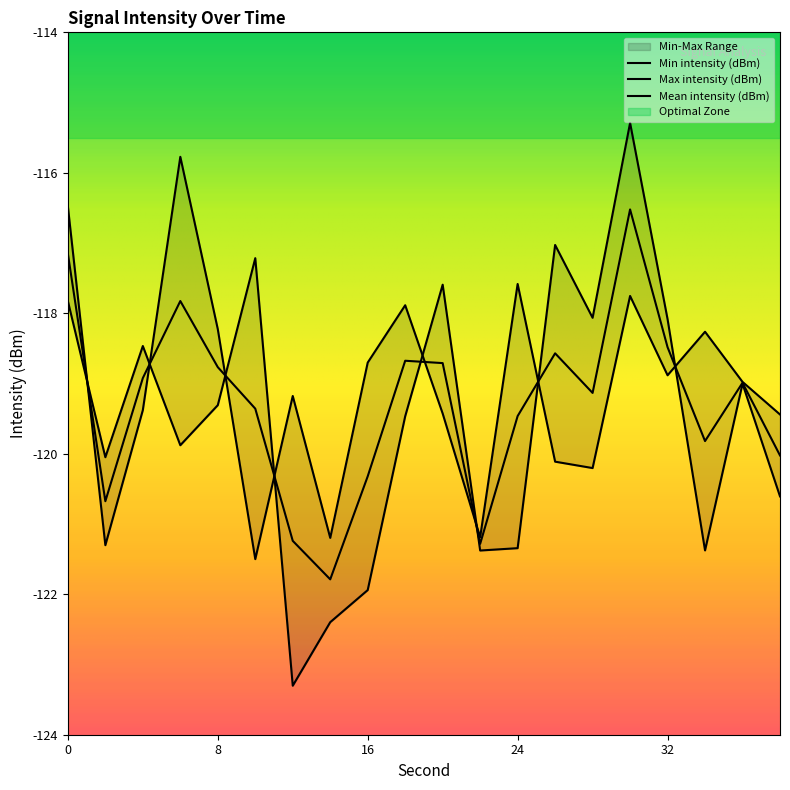

True or false: Mean intensity (dBm) and Max intensity (dBm) cross at least once.

True